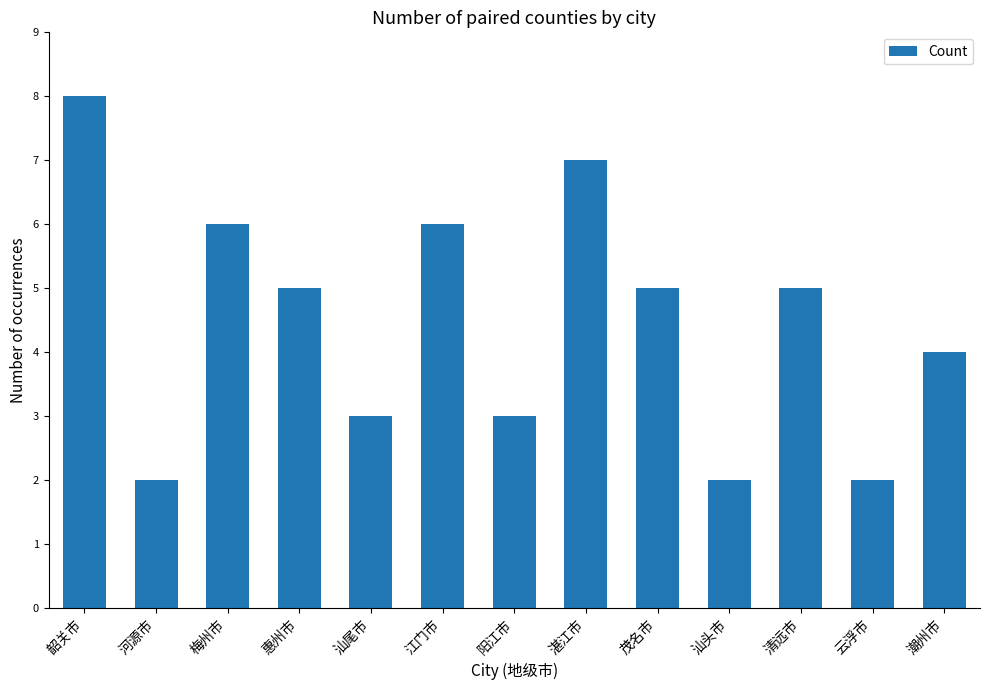

True or false: the data shows 1 at 汕头市.

False